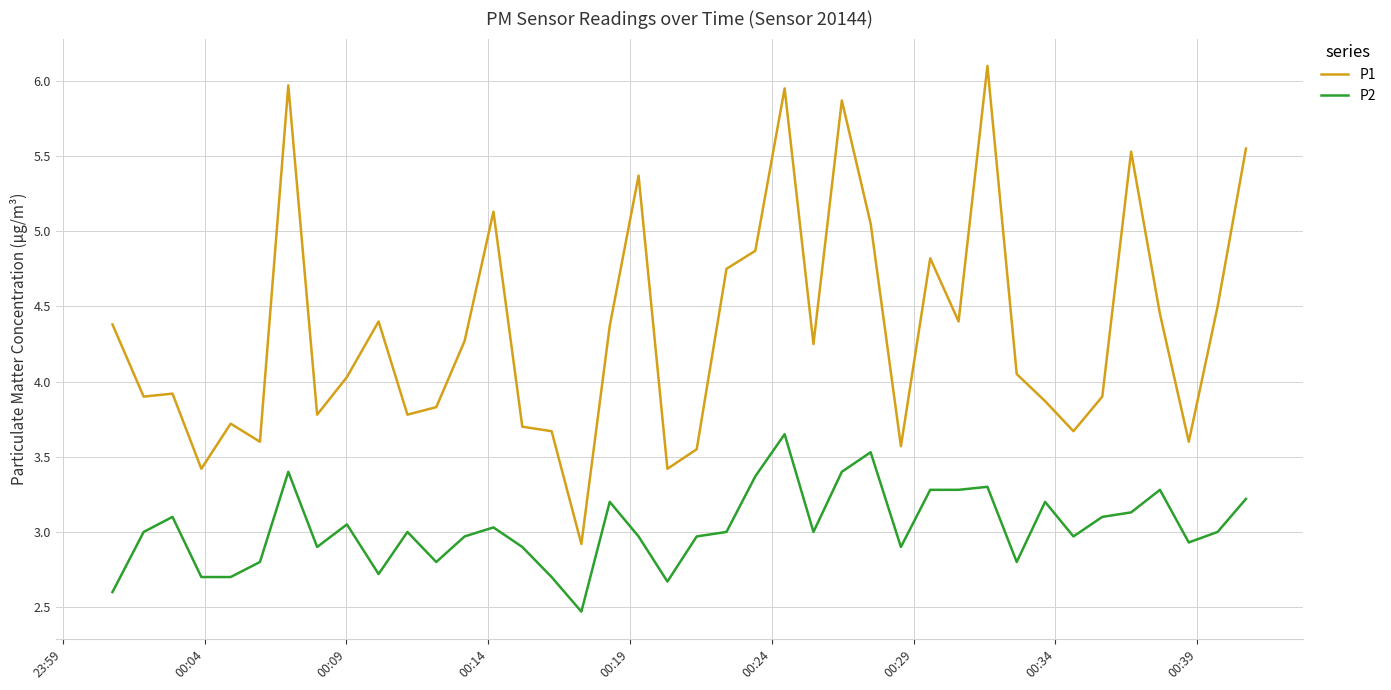

What is the greatest value displayed?

6.1